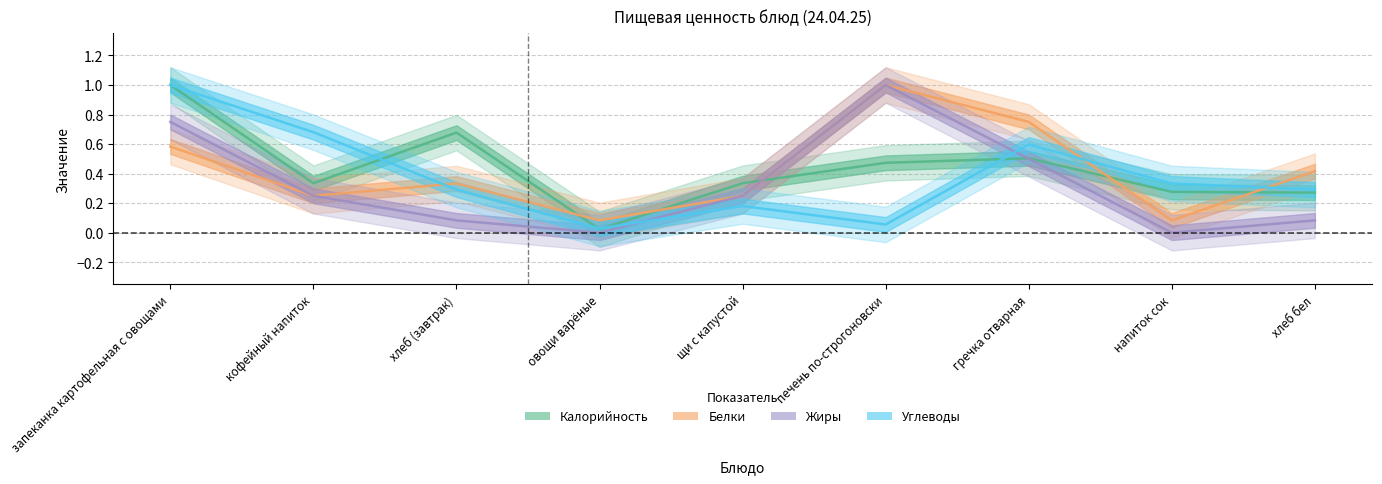

Which series ends up on top after the final intersection of Углеводы and Жиры?

Углеводы